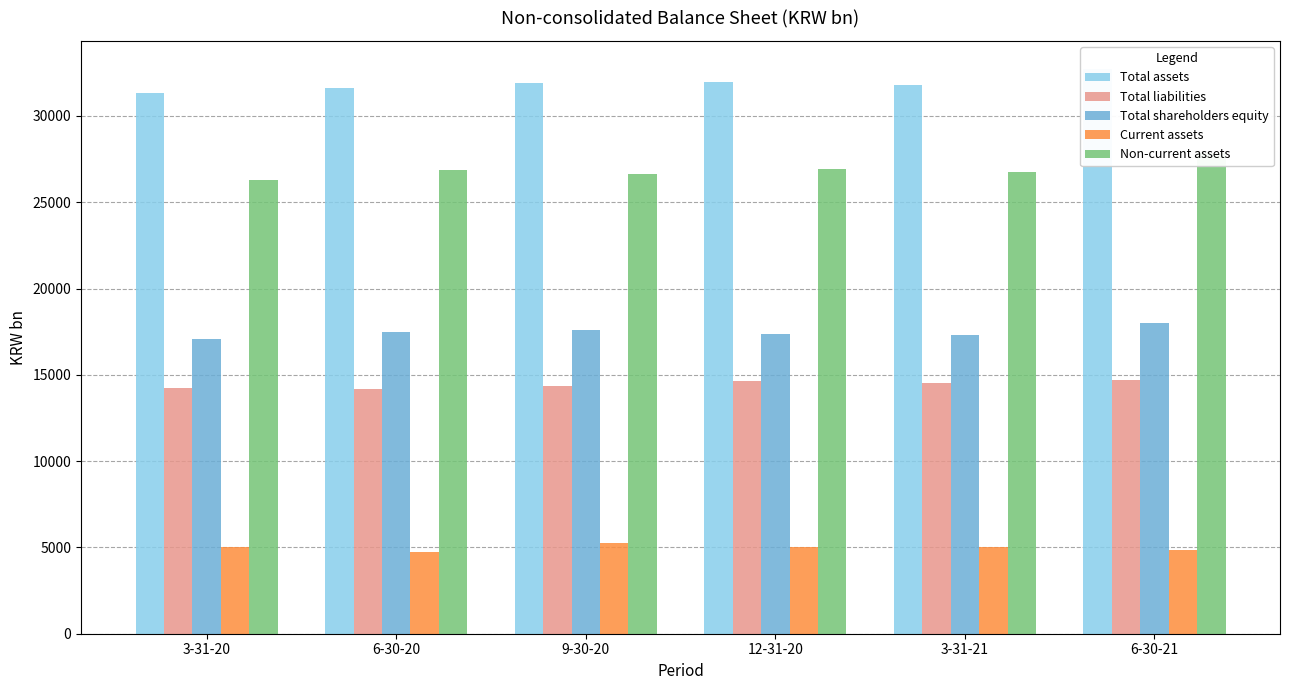

List the series in order of their peak value, lowest first.

Current assets, Total liabilities, Total shareholders equity, Non-current assets, Total assets